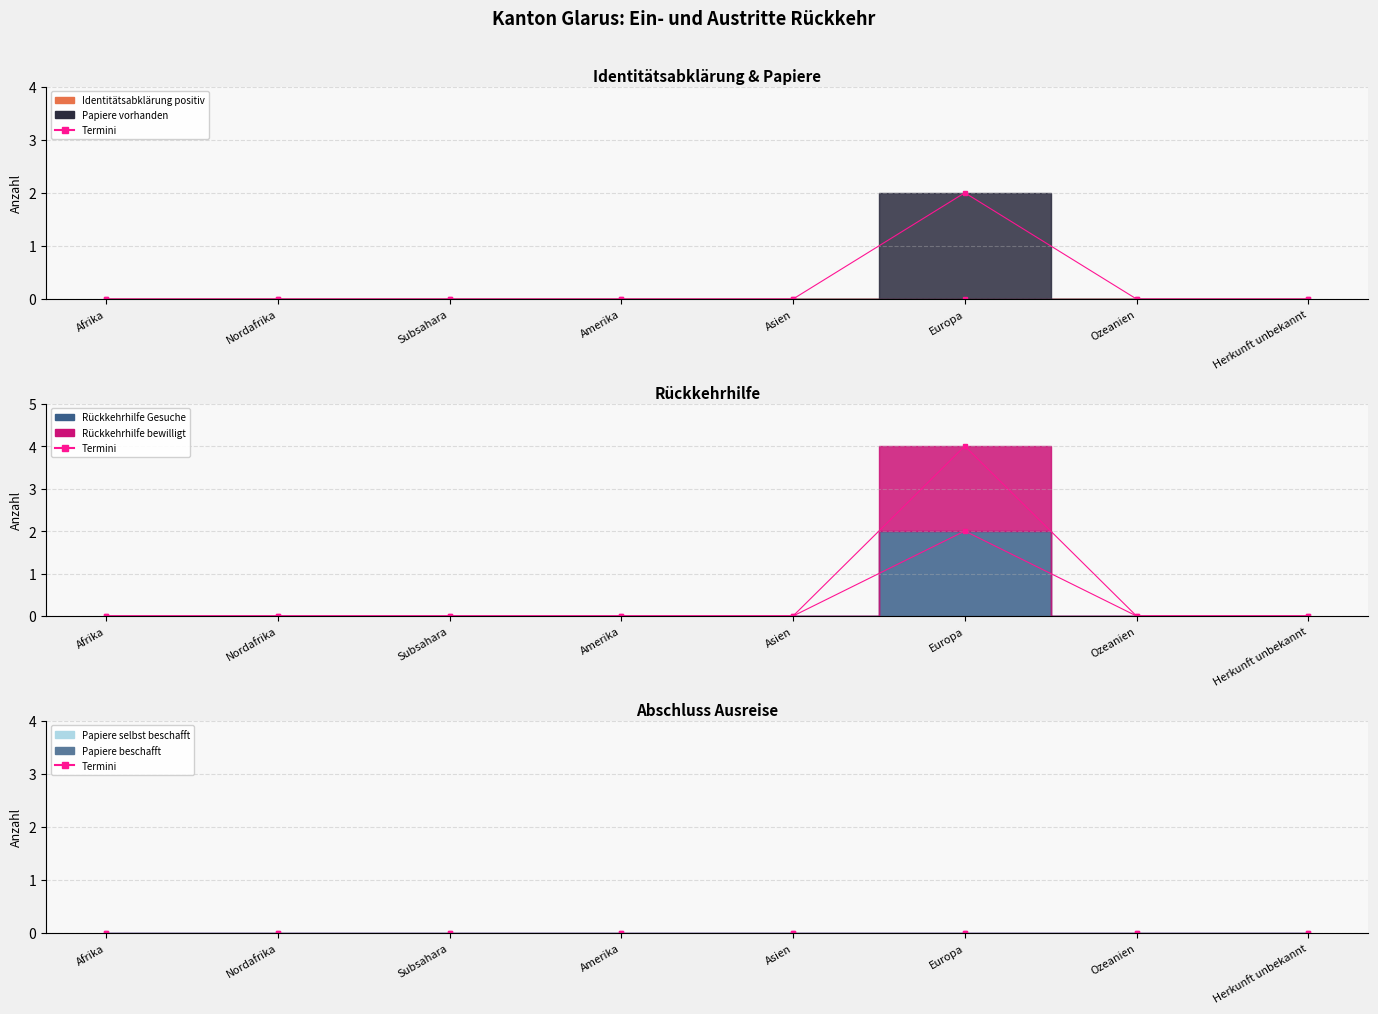

Count the Rückkehrhilfe bewilligt values in the range 0 to 1.

7